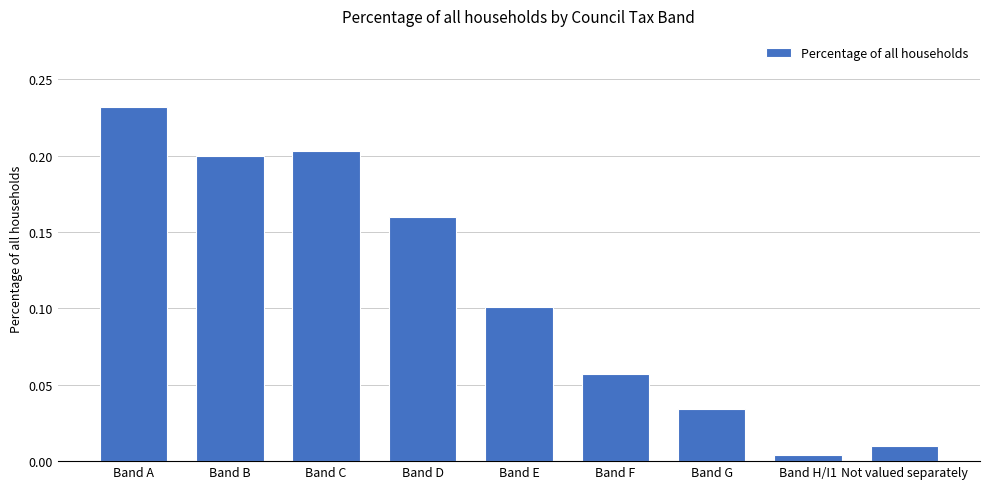

How many categories are shown in the chart?

9